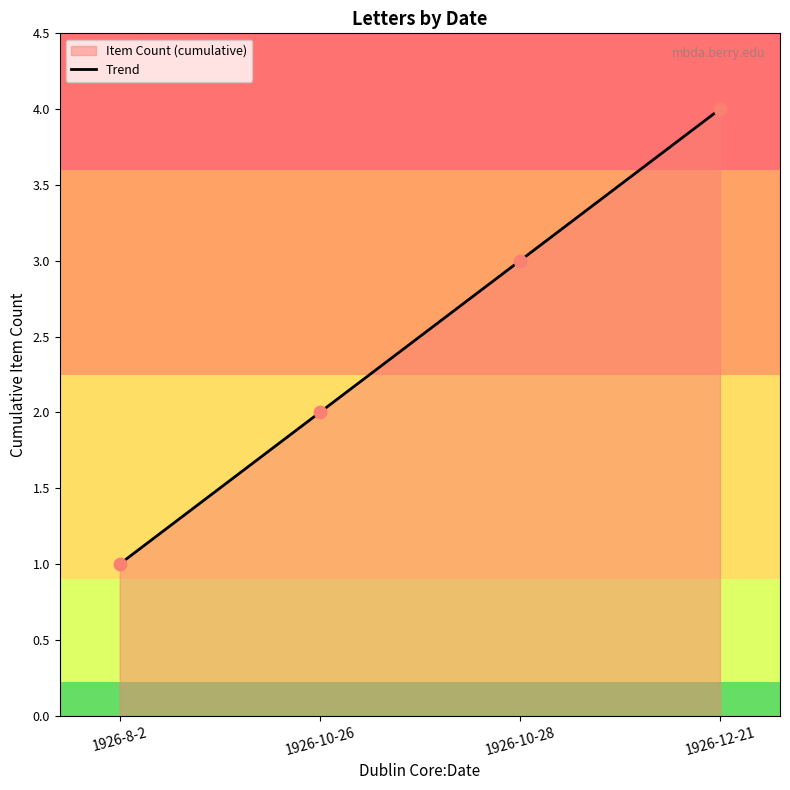

Approximately how many times larger is the value at 1926-10-28 compared to 1926-8-2?

3.0